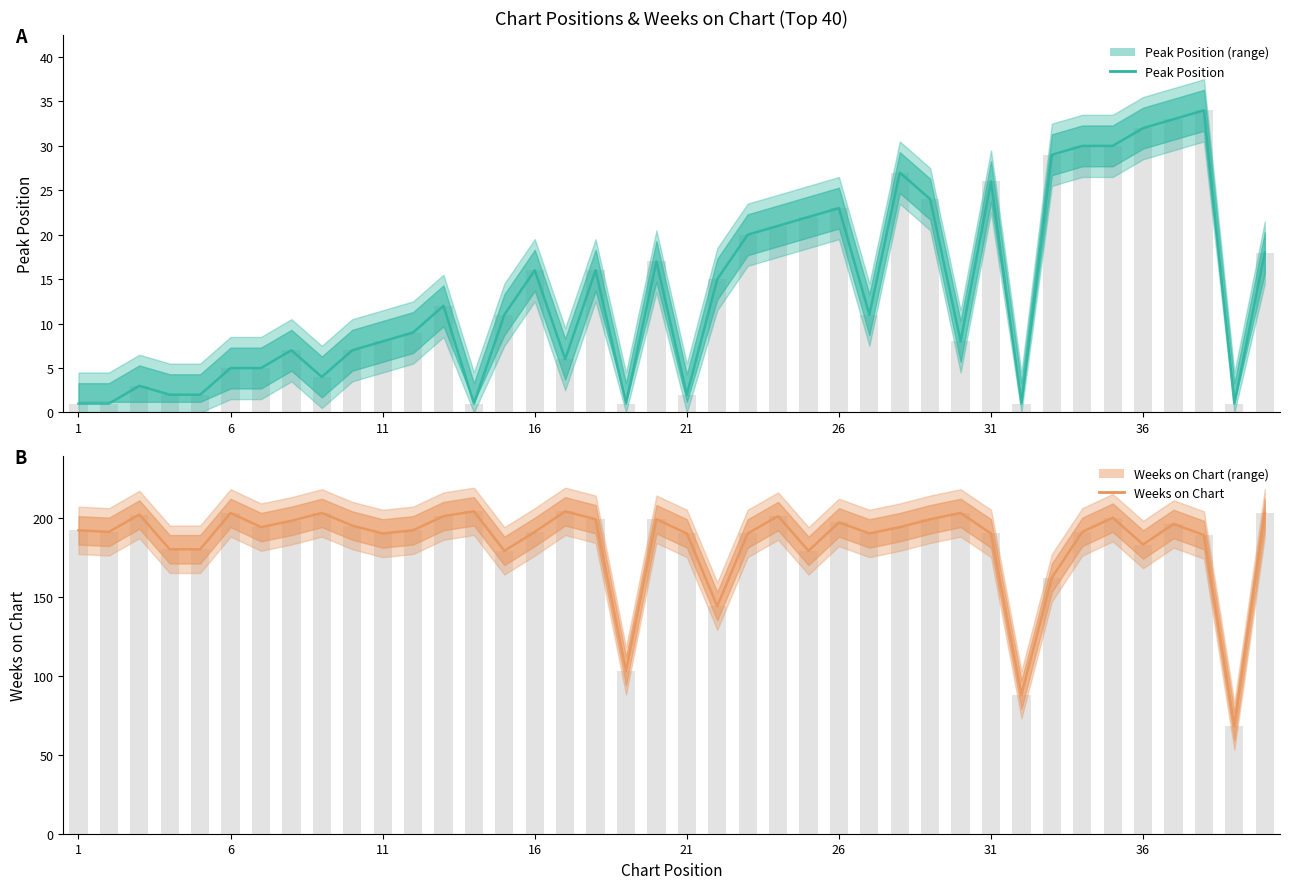

Reading left to right, extract all data points from this chart.

Peak Position: 1	1	3	2	2	5	5	7	4	7	8	9	12	1	11	16	6	16	1	17	2	15	20	21	22	23	11	27	24	8	26	1	29	30	30	32	33	34	1	18
Peak Position (bar): 1	1	3	2	2	5	5	7	4	7	8	9	12	1	11	16	6	16	1	17	2	15	20	21	22	23	11	27	24	8	26	1	29	30	30	32	33	34	1	18
Weeks on Chart: 192	191	202	180	180	203	194	198	203	195	190	192	201	204	179	191	204	199	103	199	190	144	190	201	179	197	190	194	199	203	190	88	162	191	200	183	196	189	68	203
Weeks on Chart (bar): 192	191	202	180	180	203	194	198	203	195	190	192	201	204	179	191	204	199	103	199	190	144	190	201	179	197	190	194	199	203	190	88	162	191	200	183	196	189	68	203